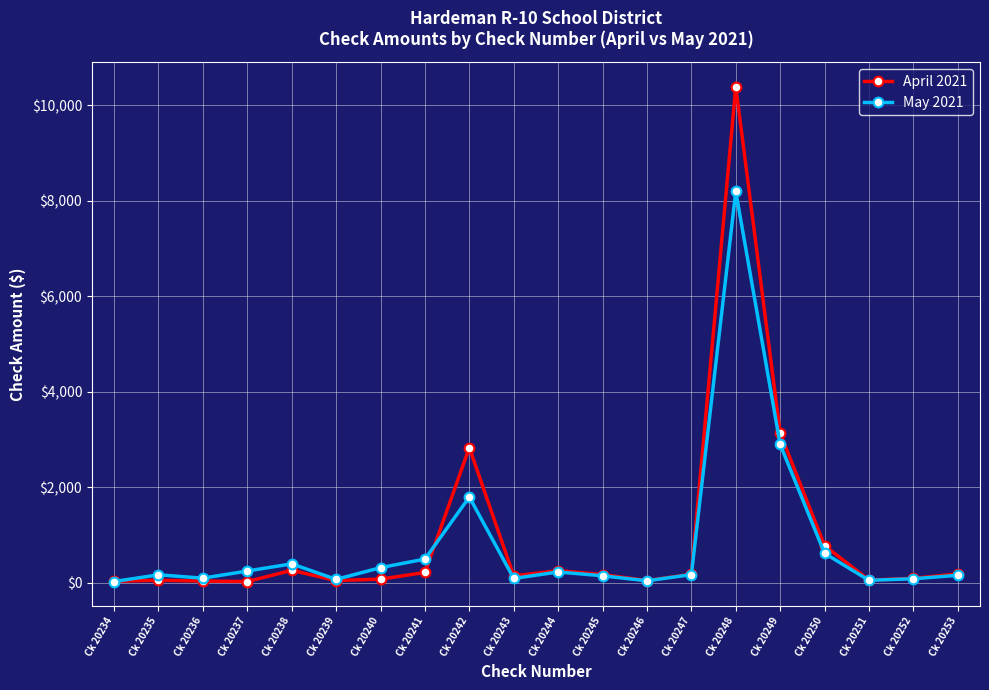

What are all the series names shown in the legend?

April 2021, May 2021